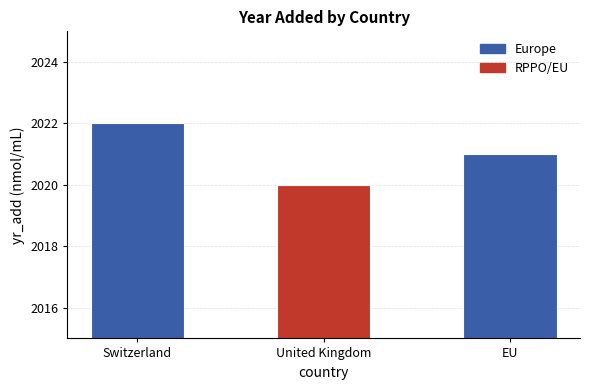

Does the chart contain any negative values?

No